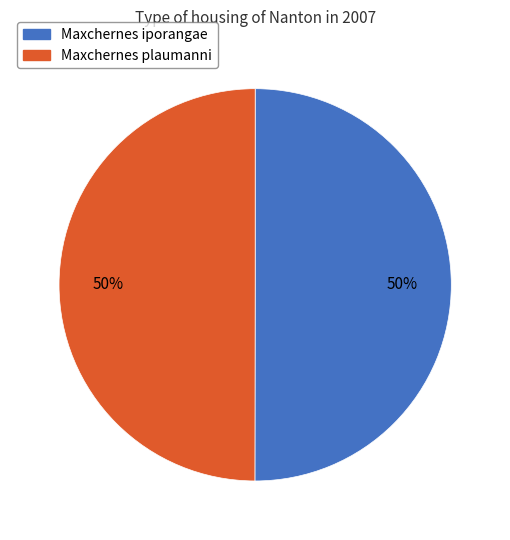

Approximately how many times larger is the value at Maxchernes plaumanni compared to Maxchernes iporangae?

1.0